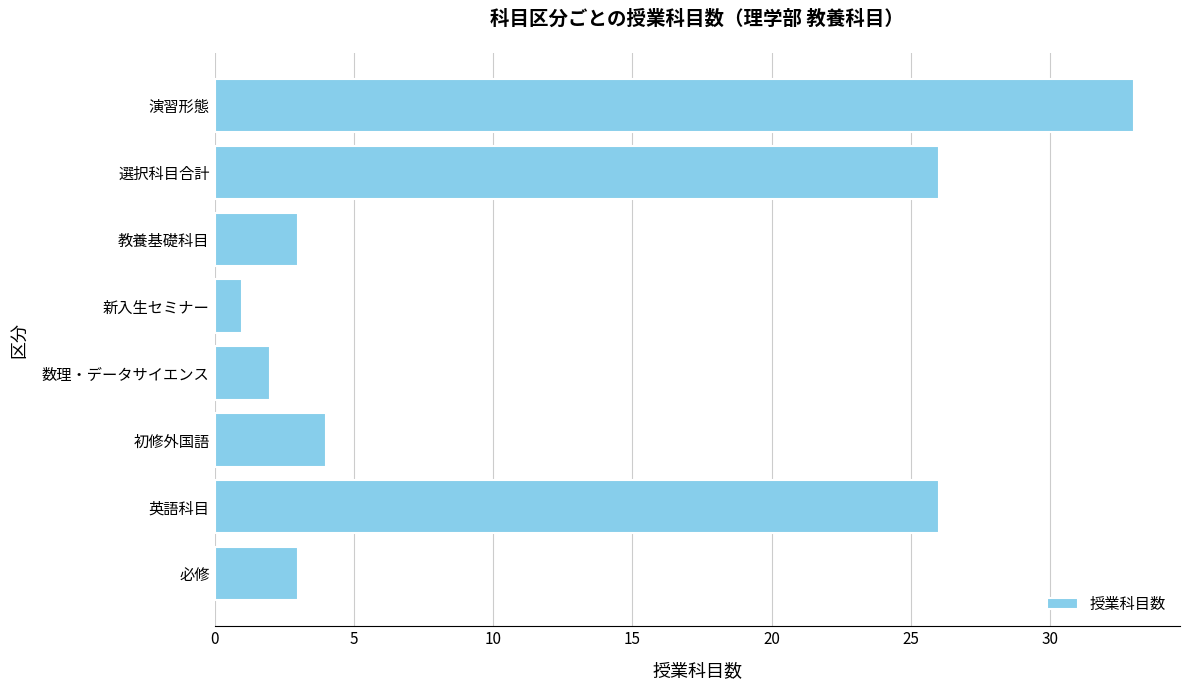

What value does the data have at 必修?

3